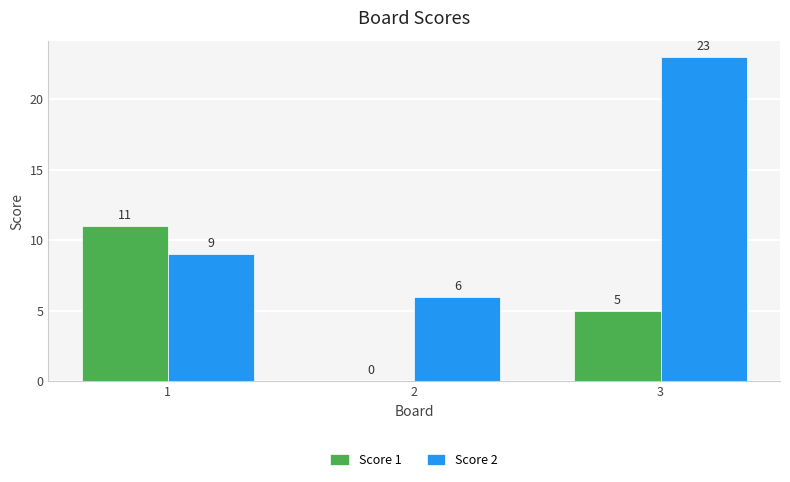

Does the chart contain stacked bars?

No